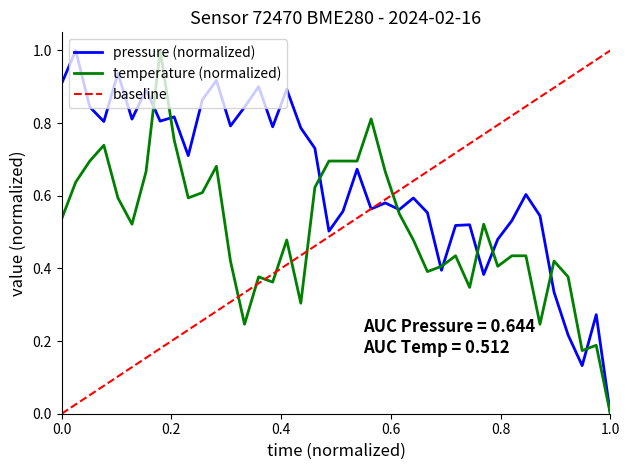

The value of pressure at 01:19 is 0.5. True or false?

True